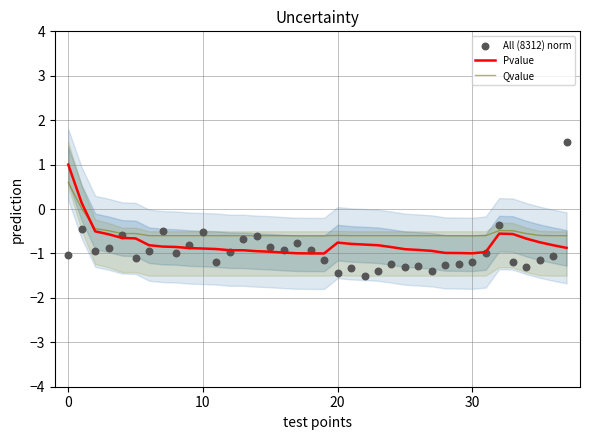

Is the value of Pvalue at 17 greater than the value of Qvalue at 24?

No